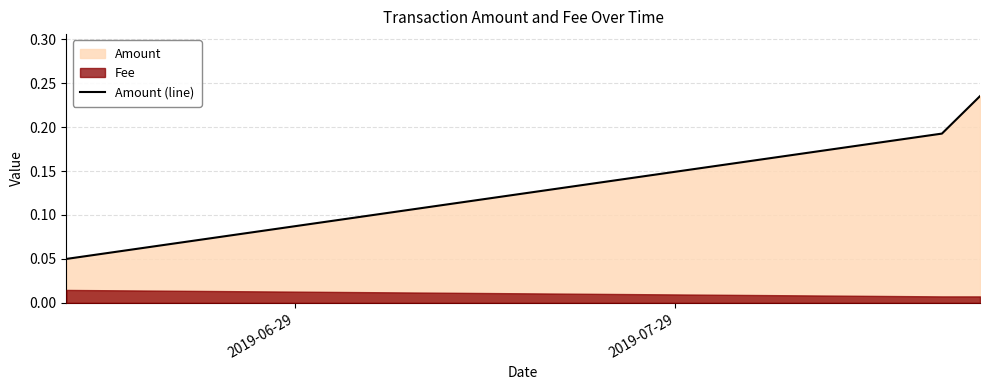

How many values are between 0 and 1?

3